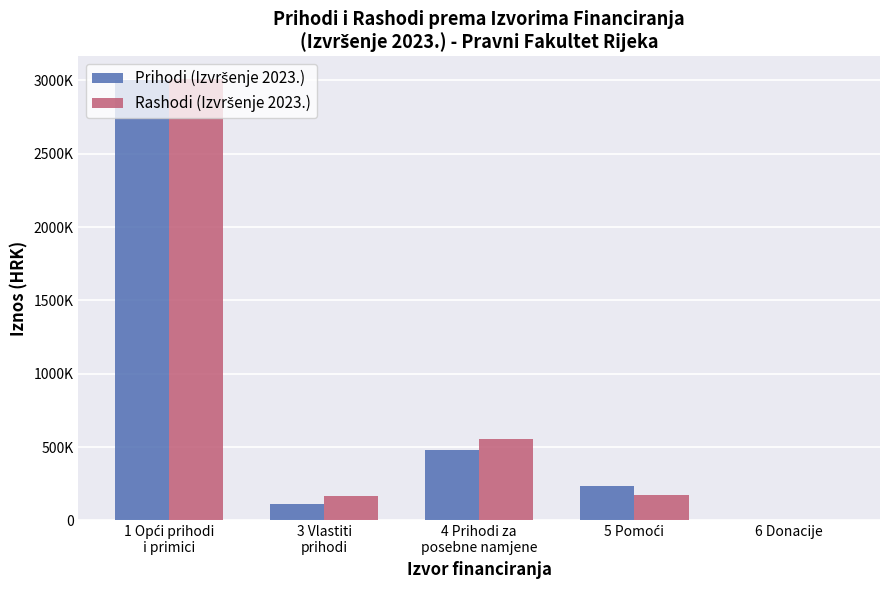

How many data points does each series have?

5